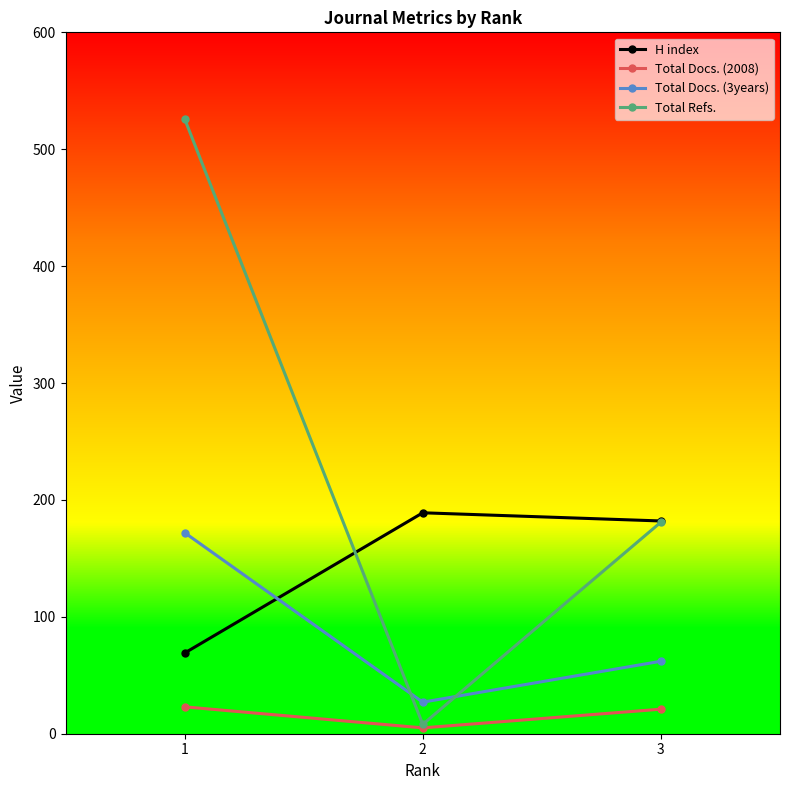

What is the minimum value for H index?

69